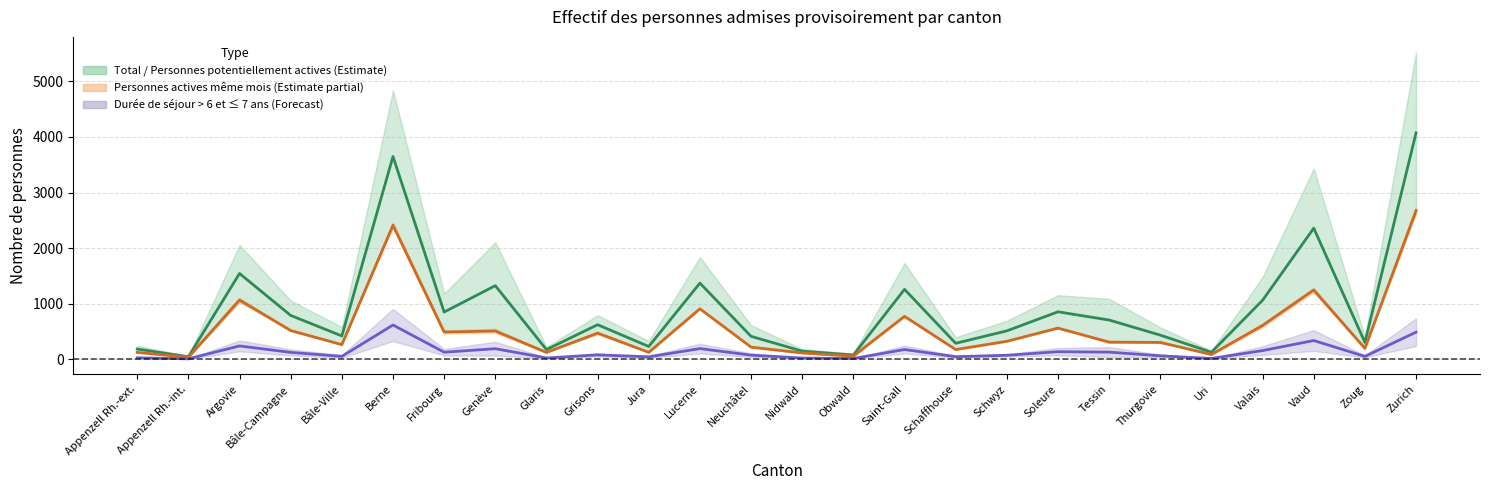

True or false: Moyenne même mois and Moyenne actives/total intersect in this chart.

False